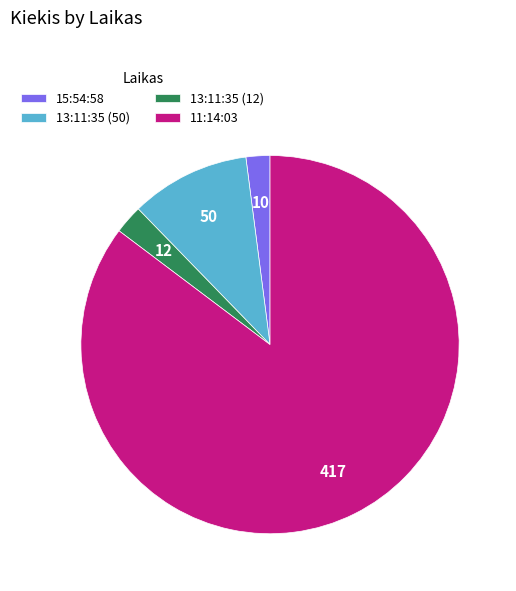

Count the number of slices in the pie.

4